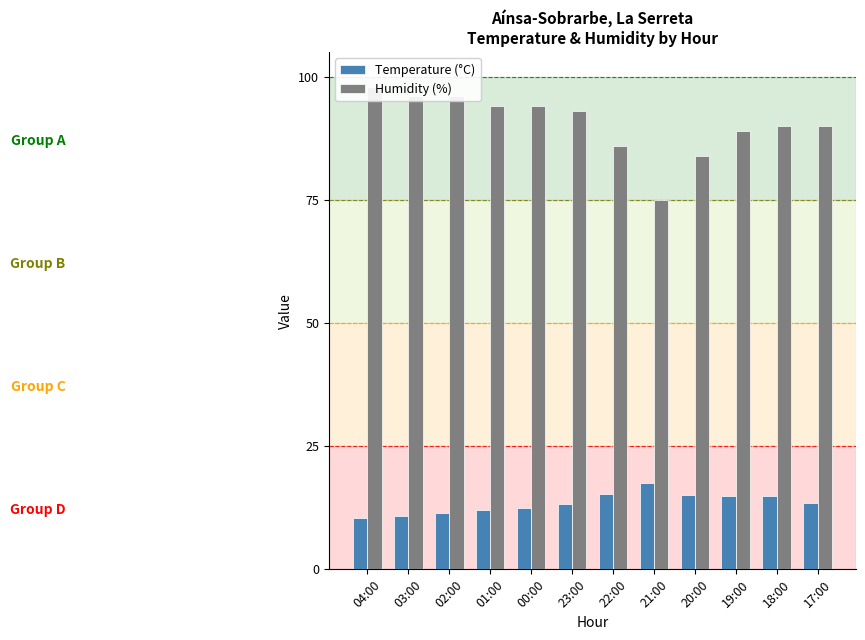

What are all the series names shown in the legend?

Temperature (°C), Humidity (%)